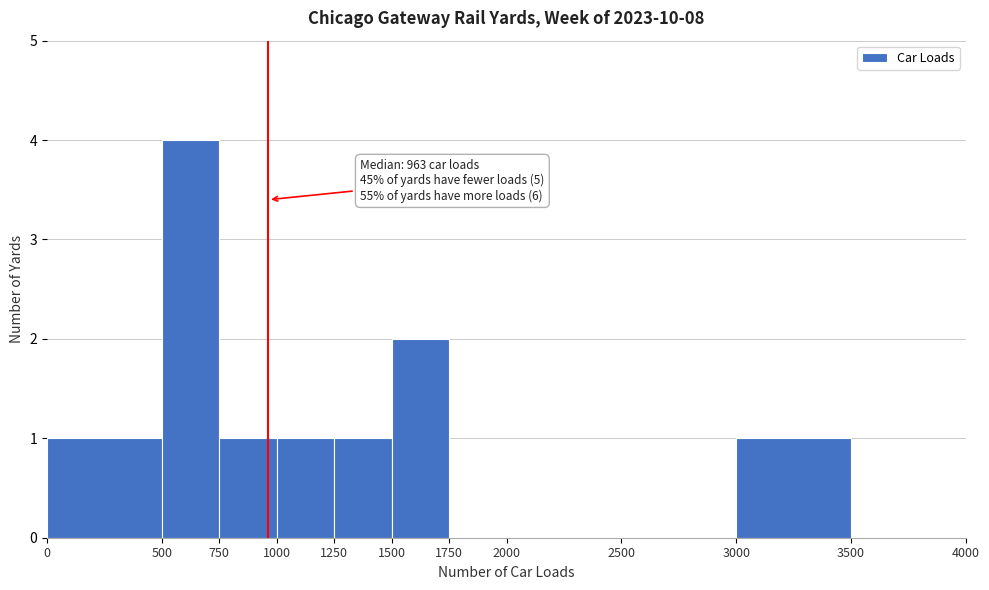

Over which range of the x-axis is the bar tallest?

500 to 750